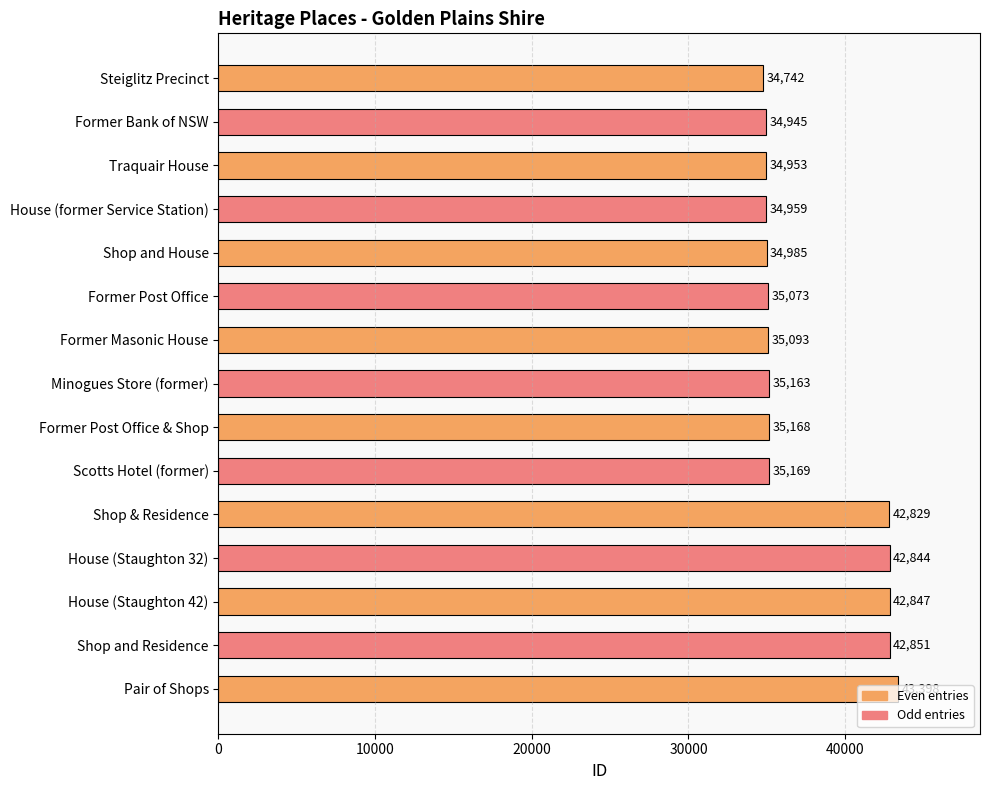

Which has a higher value, Shop and House or Pair of Shops?

Pair of Shops